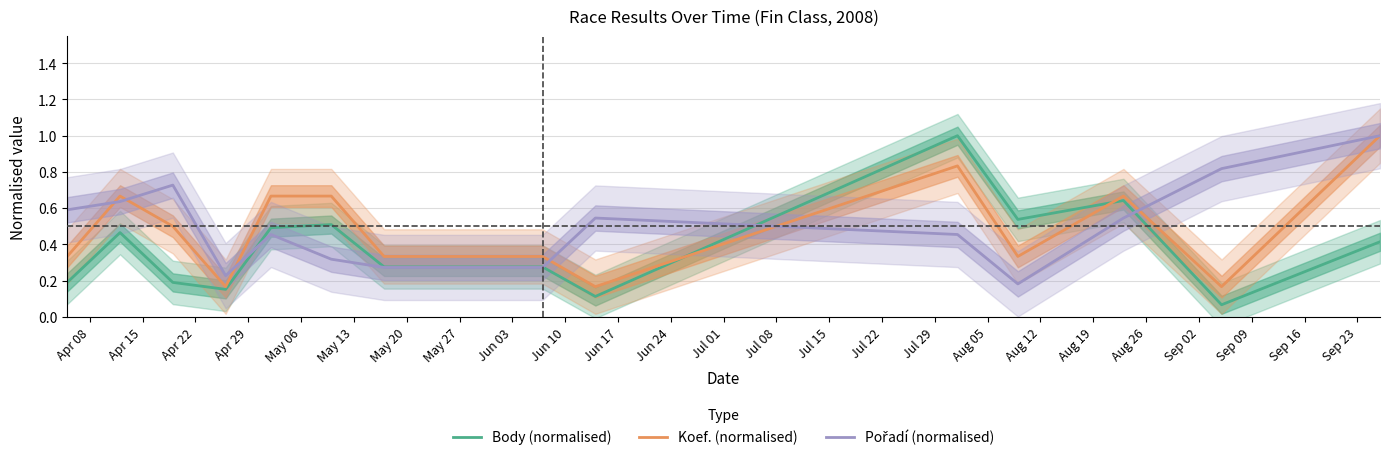

What is the maximum value for Koef. (normalised)?

1.0